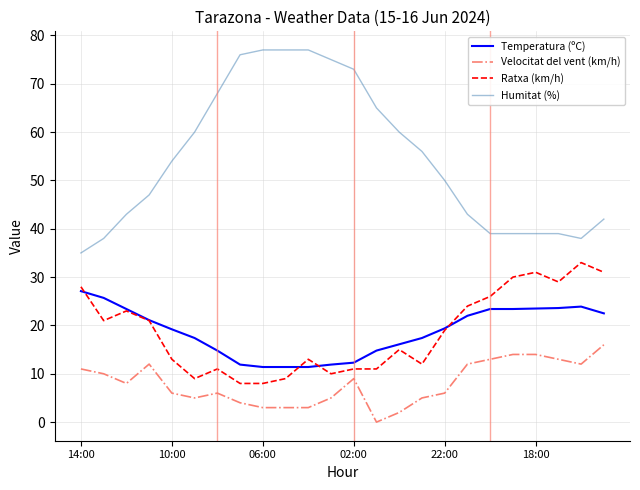

Which series has the widest spread of values?

Humitat (%)